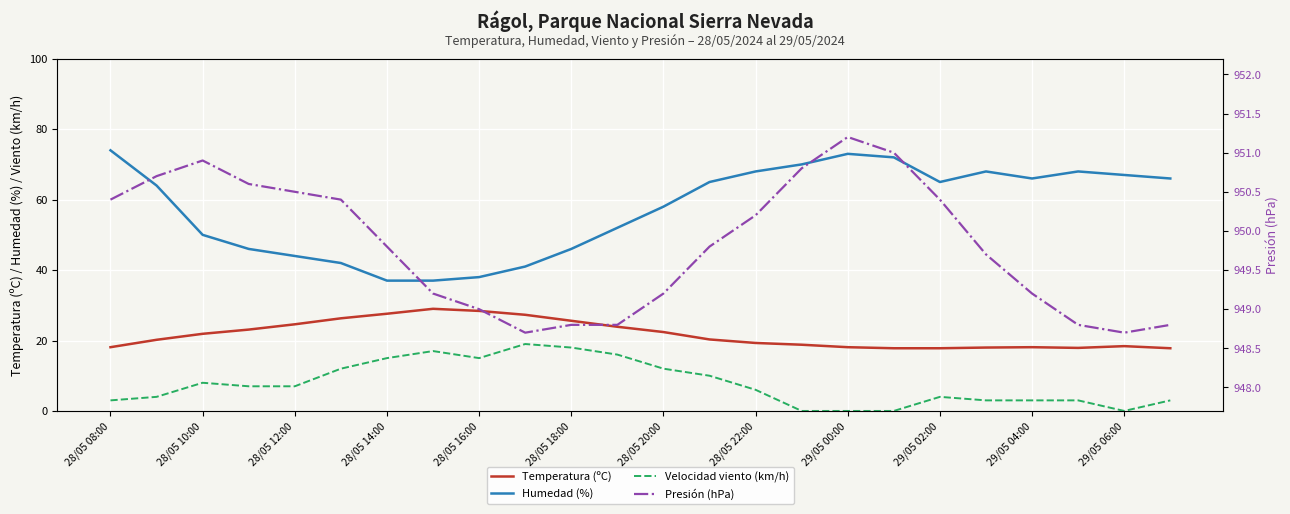

What position from the left is 28/05 10:00?

3